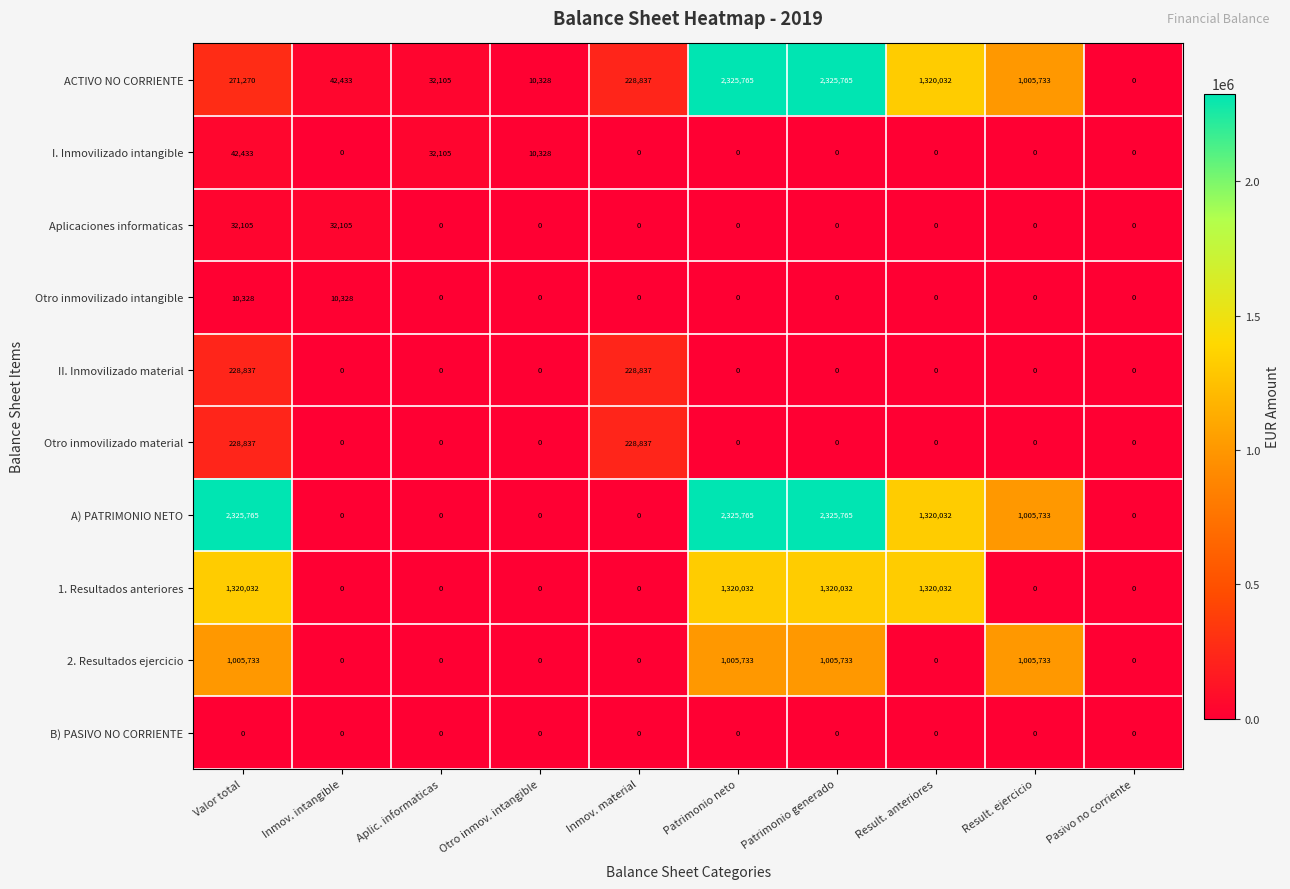

Which series has the largest total across all categories?

A) PATRIMONIO NETO